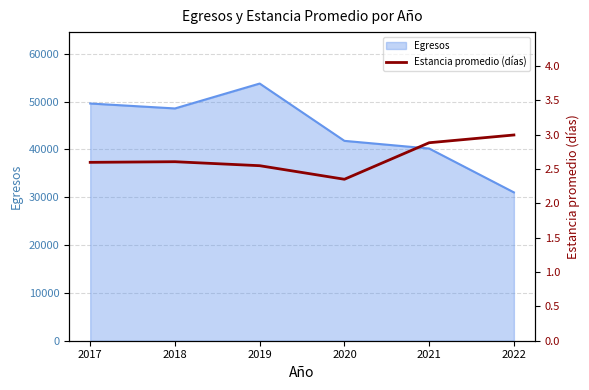

How many interior local peaks (higher than both neighbors) does the data have?

1